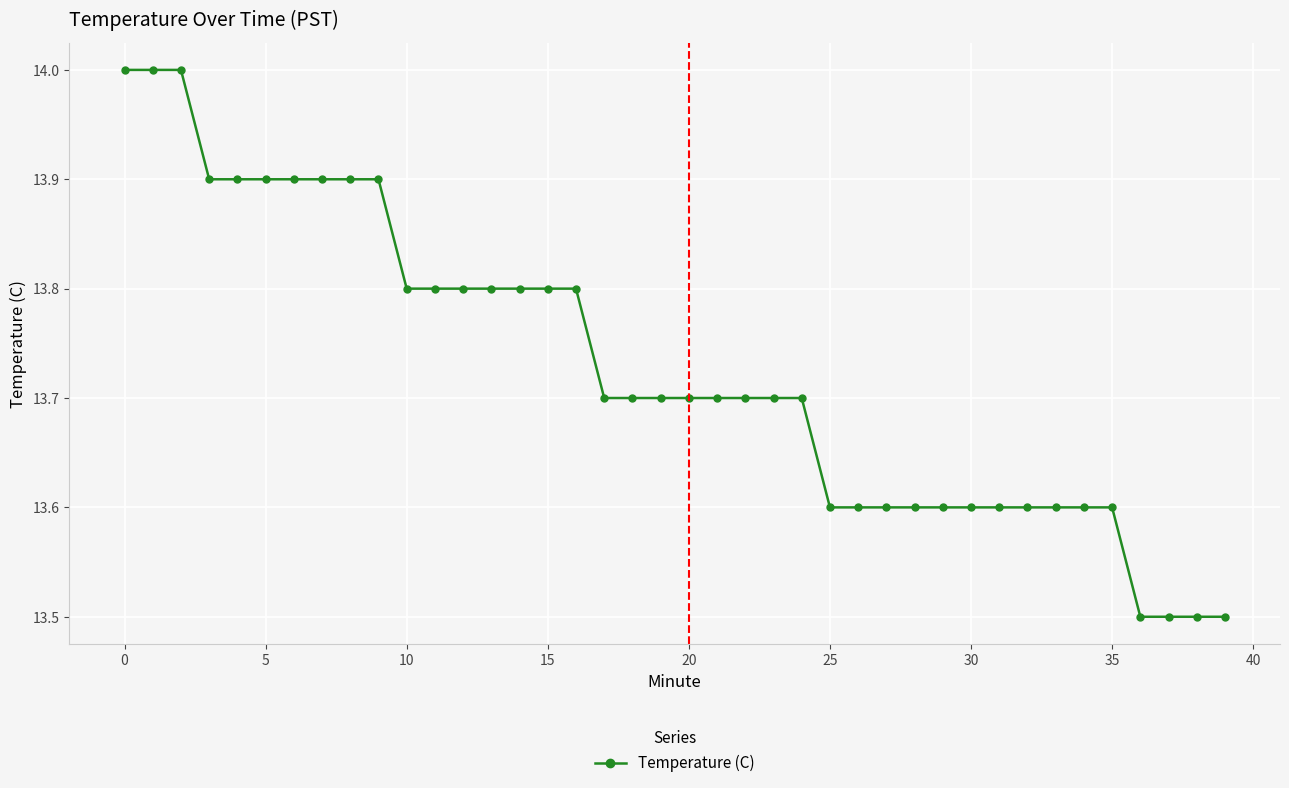

What is the average value?

13.7